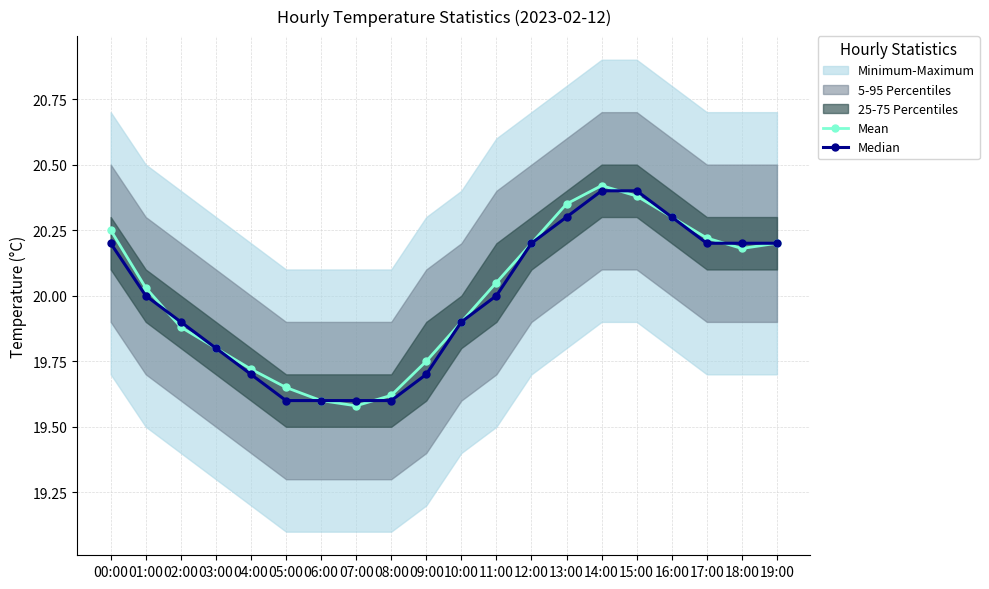

What is the average value of the Mean series?

20.0